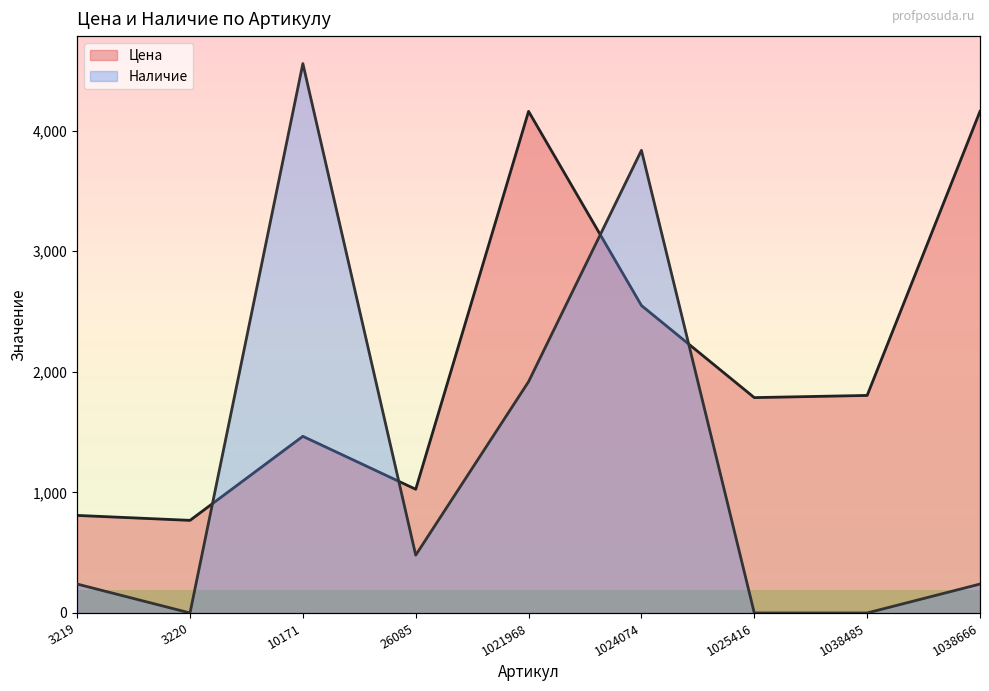

How many intersections are there between Цена and Наличие?

4